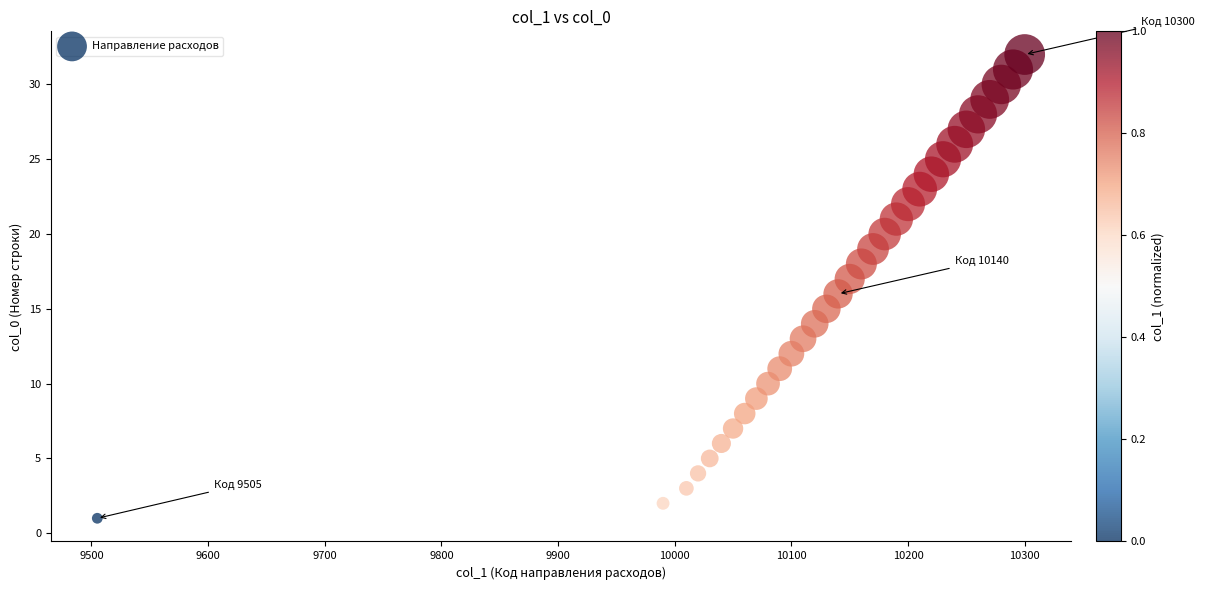

What is the range of Y values (max minus min)?

31